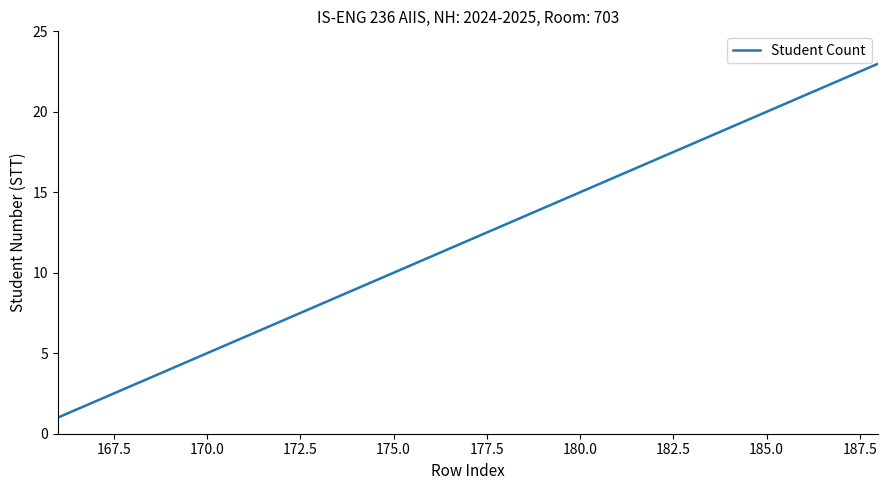

Reading left to right, transcribe all the data shown in this chart.

1	2	3	4	5	6	7	8	9	10	11	12	13	14	15	16	17	18	19	20	21	22	23